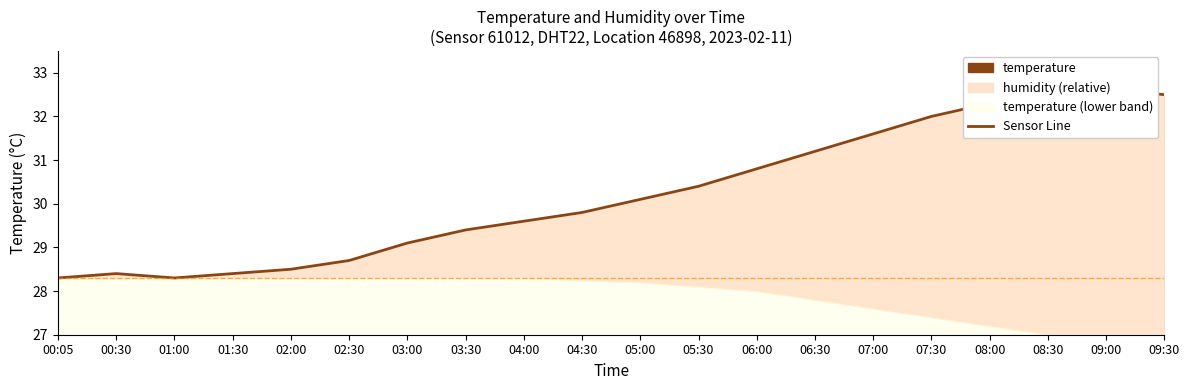

What is the label of the 17th point from the right?

01:30